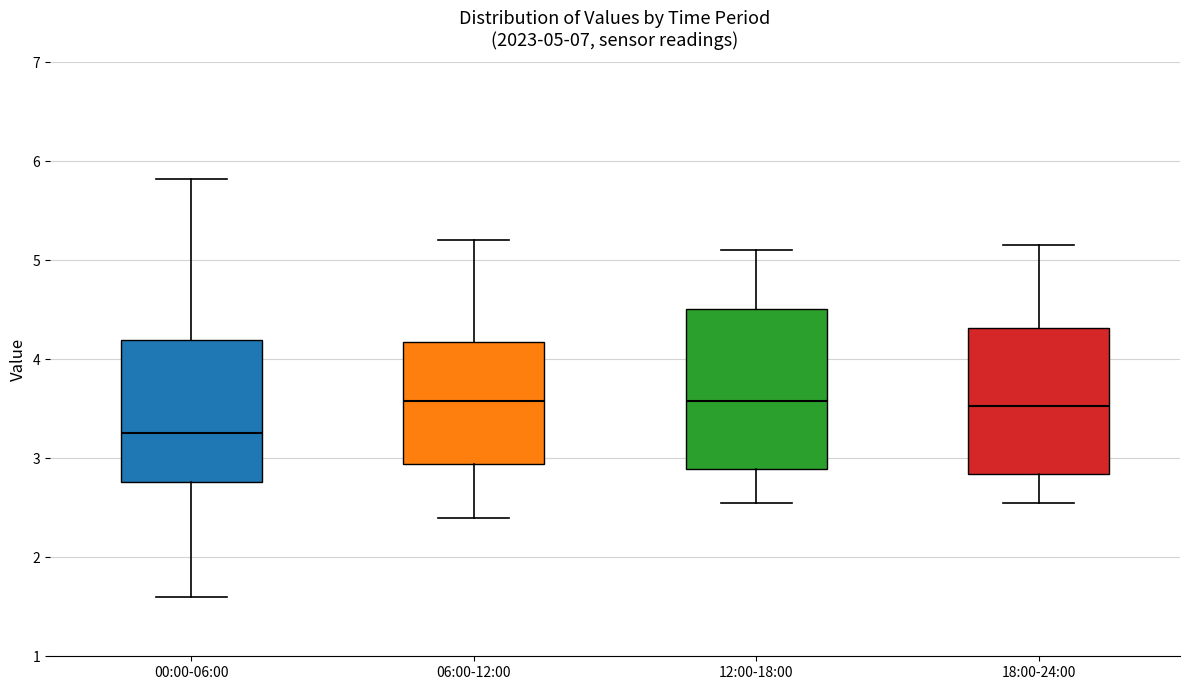

Which box is the tallest, from its lower edge to its upper edge?

12:00-18:00